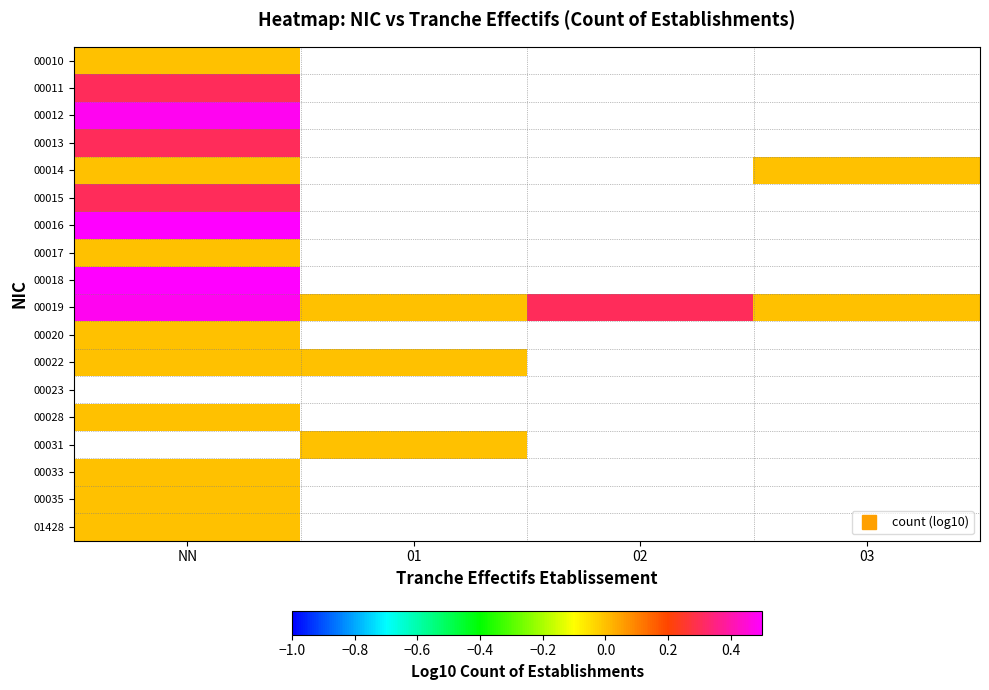

Reading right to left, transcribe all the data shown in this chart.

00010: 03=1.0	02=1.0	01=1.0	NN=0.0
00011: 03=1.0	02=1.0	01=1.0	NN=0.3
00012: 03=1.0	02=1.0	01=1.0	NN=0.5
00013: 03=1.0	02=1.0	01=1.0	NN=0.3
00014: 03=0.0	02=1.0	01=1.0	NN=0.0
00015: 03=1.0	02=1.0	01=1.0	NN=0.3
00016: 03=1.0	02=1.0	01=1.0	NN=0.7
00017: 03=1.0	02=1.0	01=1.0	NN=0.0
00018: 03=1.0	02=1.0	01=1.0	NN=0.6
00019: 03=0.0	02=0.3	01=0.0	NN=0.5
00020: 03=1.0	02=1.0	01=1.0	NN=0.0
00022: 03=1.0	02=1.0	01=0.0	NN=0.0
00023: 03=1.0	02=1.0	01=1.0	NN=1.0
00028: 03=1.0	02=1.0	01=1.0	NN=0.0
00031: 03=1.0	02=1.0	01=0.0	NN=1.0
00033: 03=1.0	02=1.0	01=1.0	NN=0.0
00035: 03=1.0	02=1.0	01=1.0	NN=0.0
01428: 03=1.0	02=1.0	01=1.0	NN=0.0